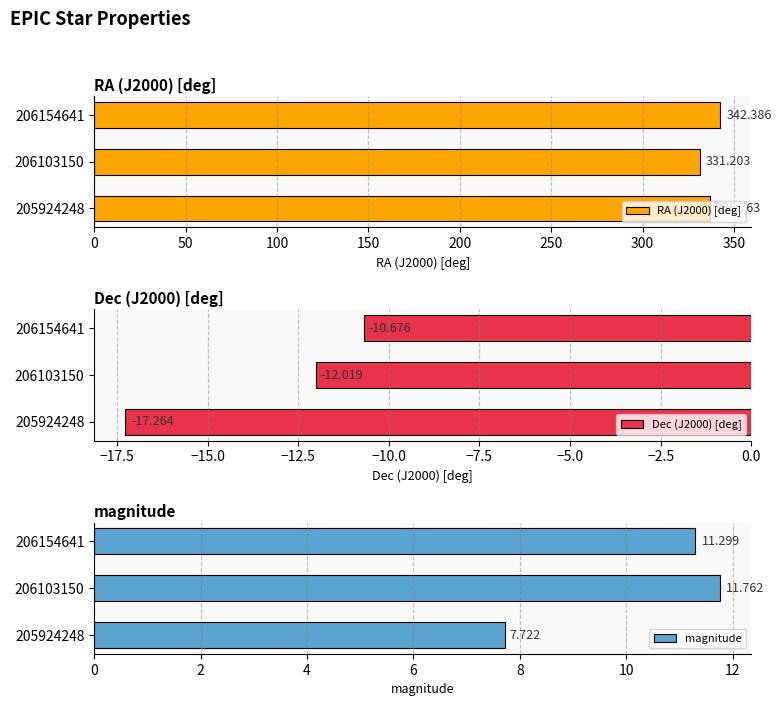

Is the value of magnitude at 205924248 greater than the value of RA (J2000) [deg] at 206103150?

No